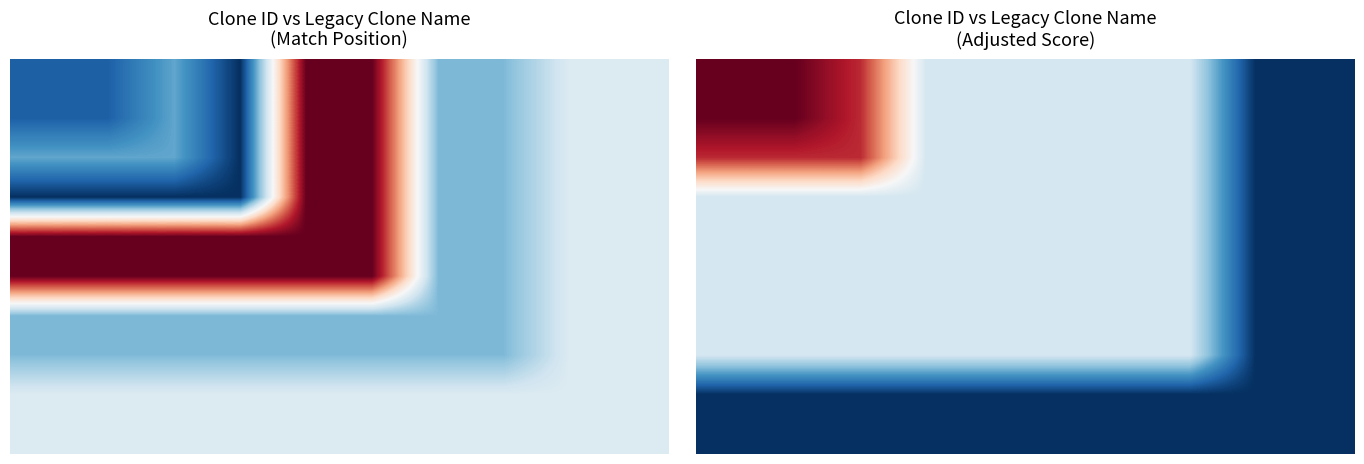

What is the smallest value displayed?

0.4